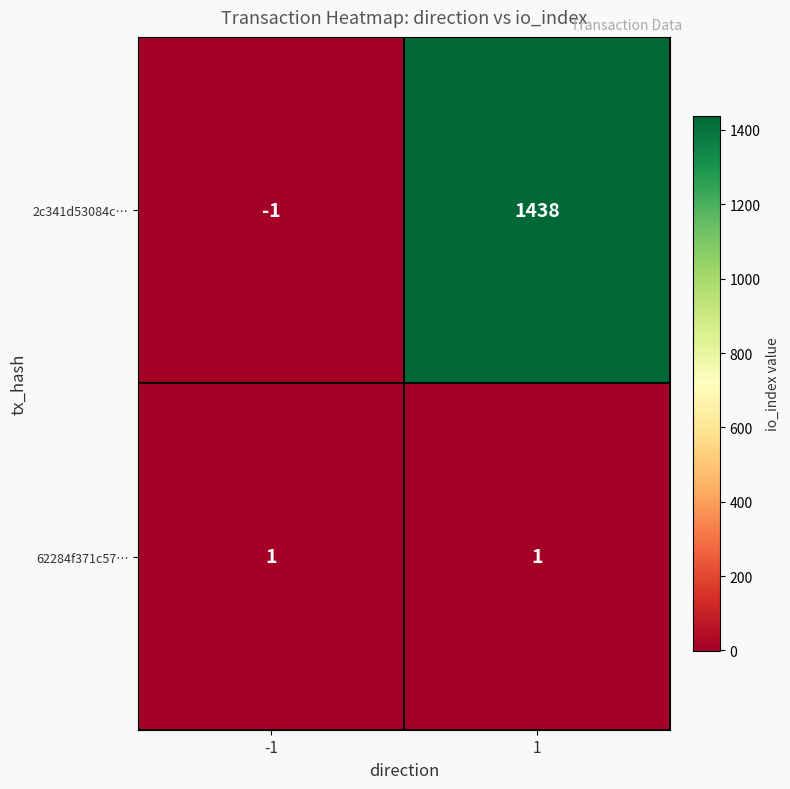

Which series has the widest spread of values?

2c341d53084c…